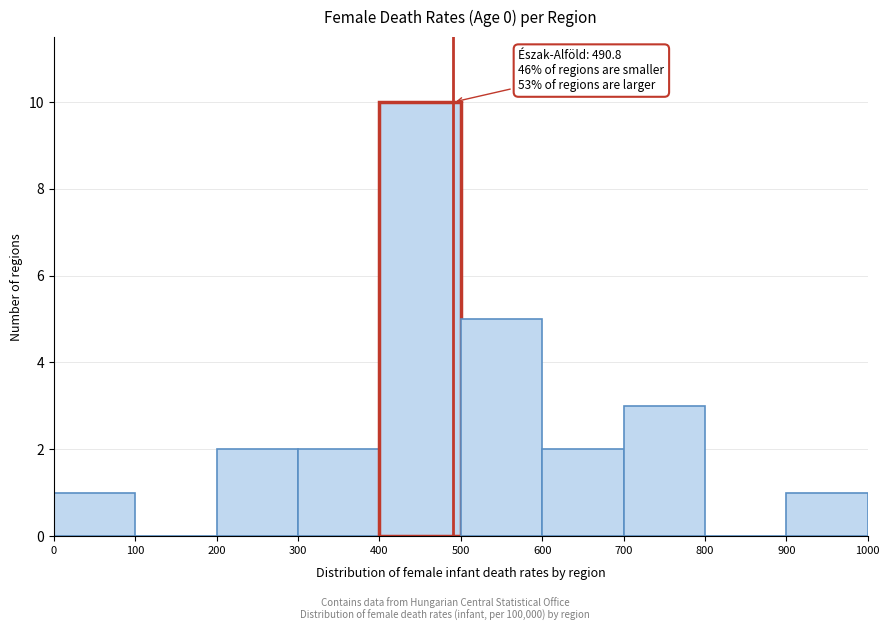

Over which range of the x-axis is the bar tallest?

400 to 500